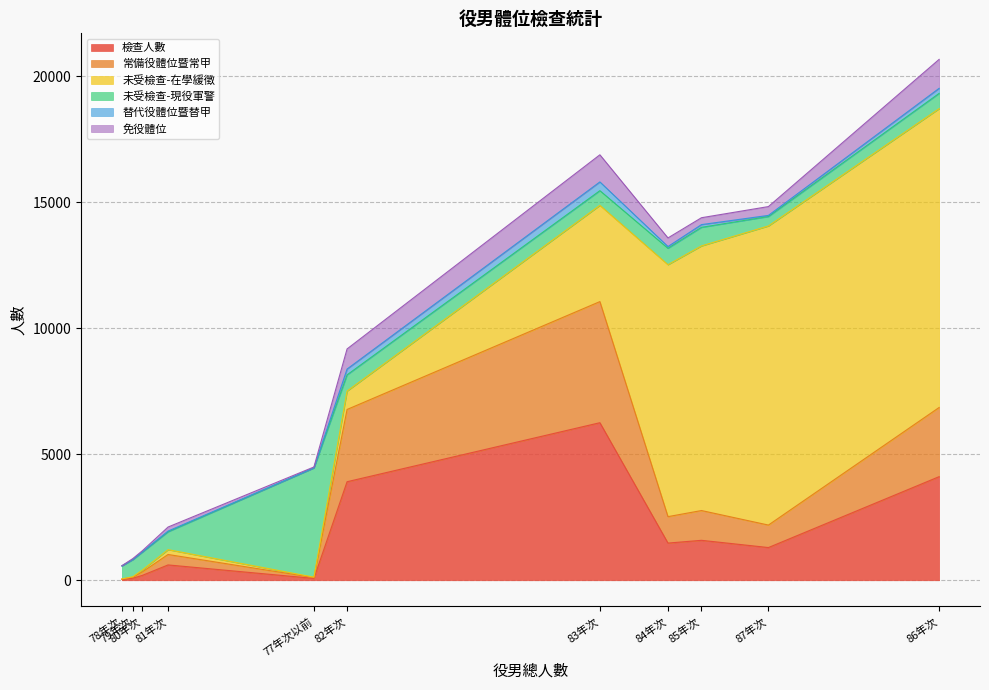

At which category is the sum across all series the highest?

86年次